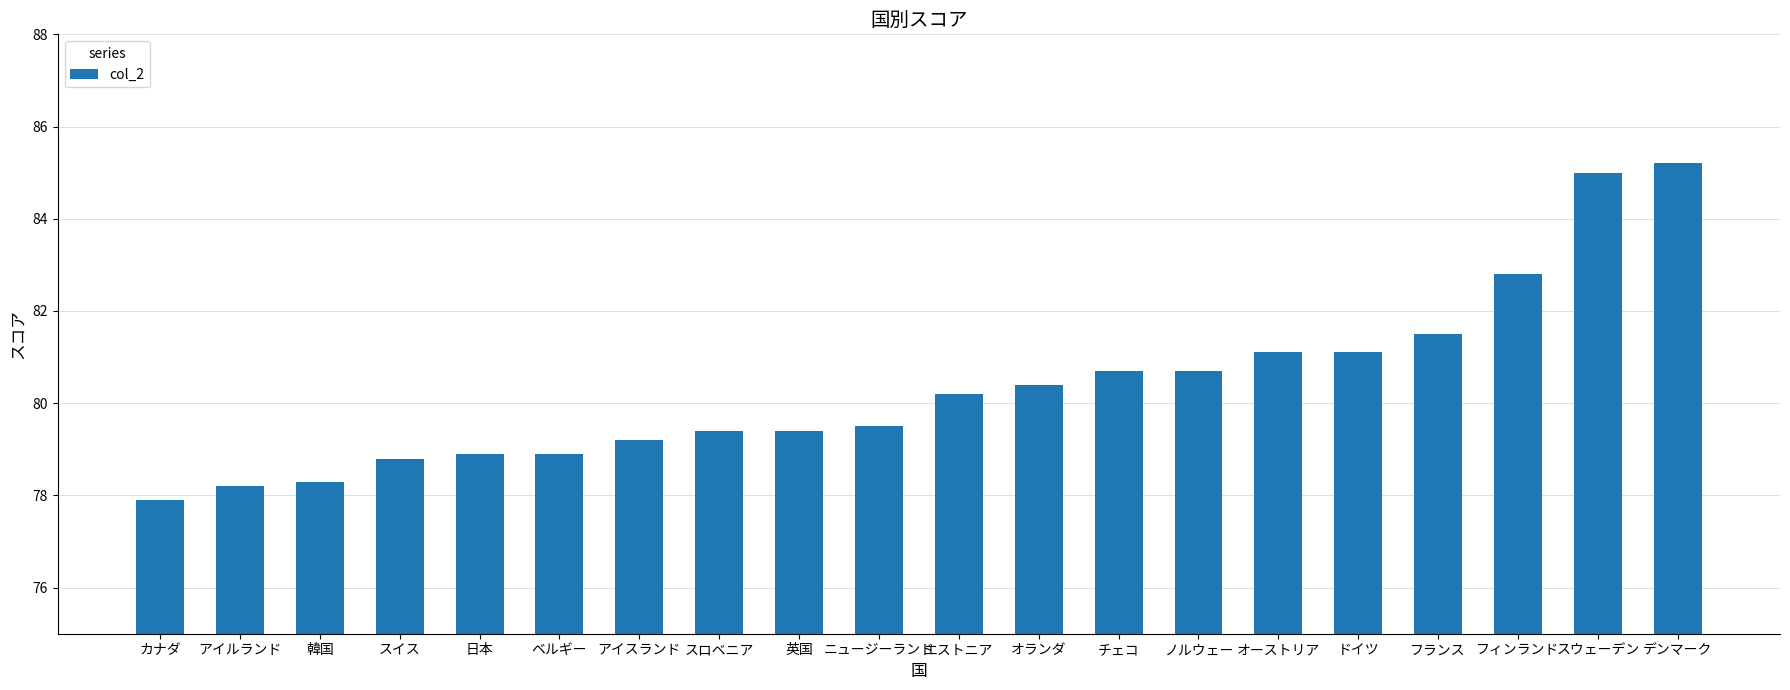

Approximately how many times larger is the value at フィンランド compared to アイルランド?

1.1